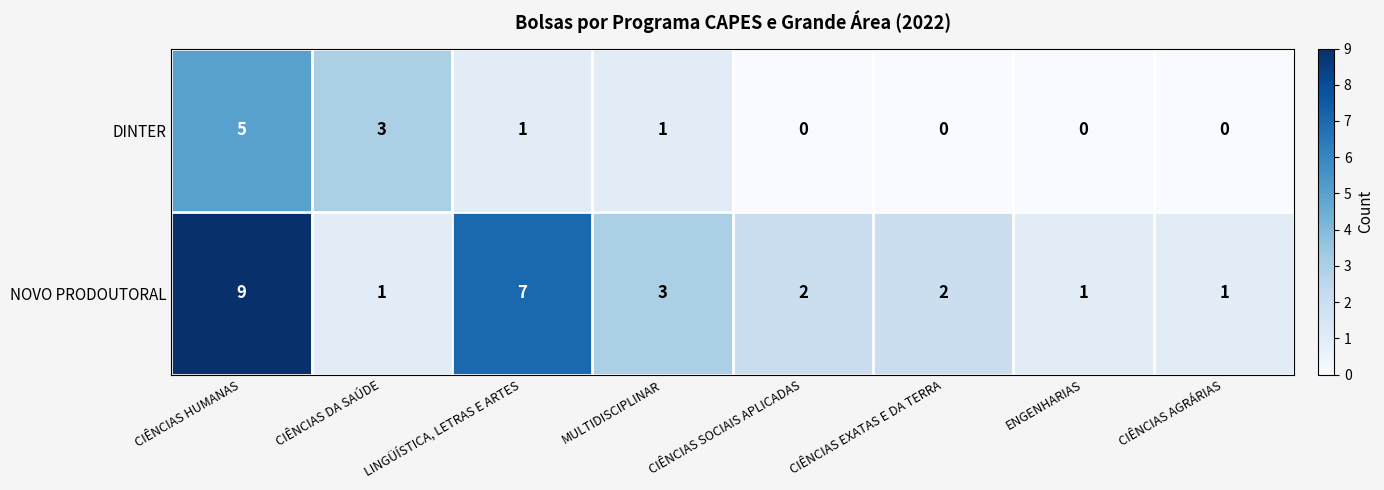

Count the number of categories in the chart.

8